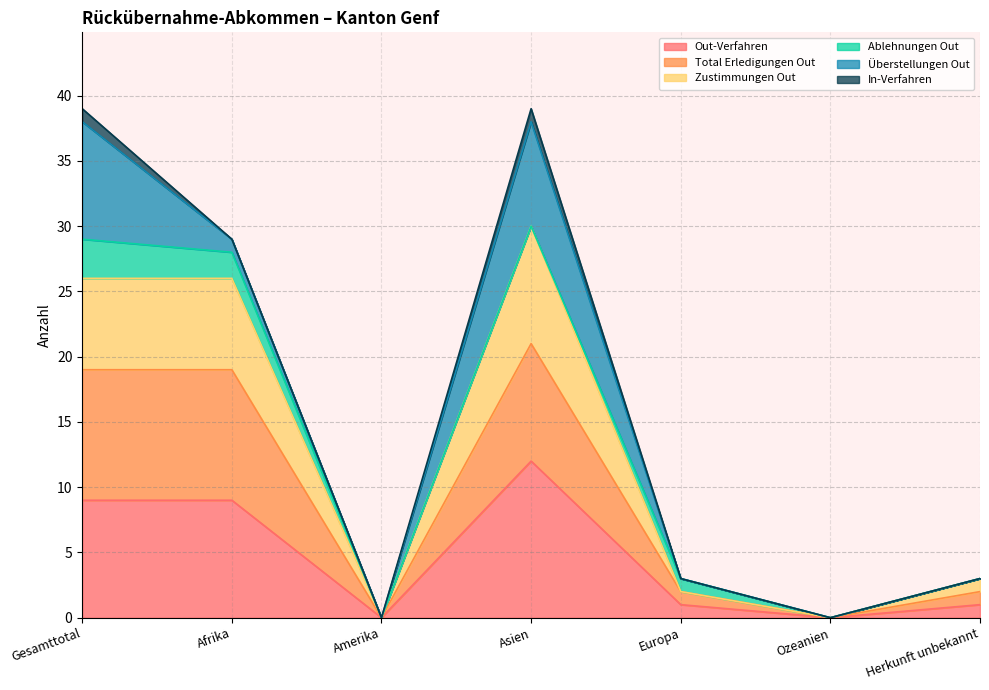

Which category has the highest value in the Out-Verfahren series?

Asien